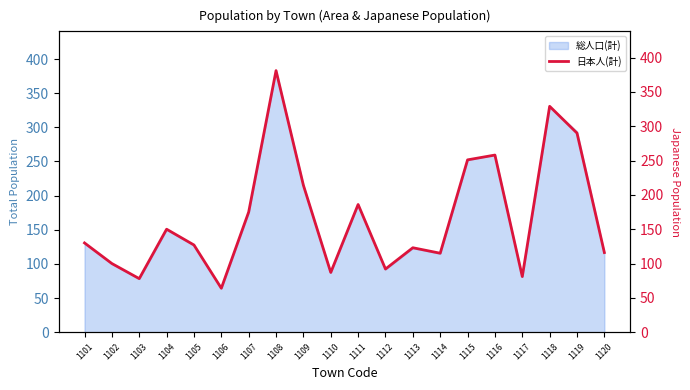

Reading left to right, list all the values displayed in this chart.

1101=130	1102=100	1103=78	1104=150	1105=127	1106=64	1107=175	1108=381	1109=214	1110=87	1111=186	1112=92	1113=123	1114=115	1115=251	1116=258	1117=81	1118=329	1119=290	1120=116